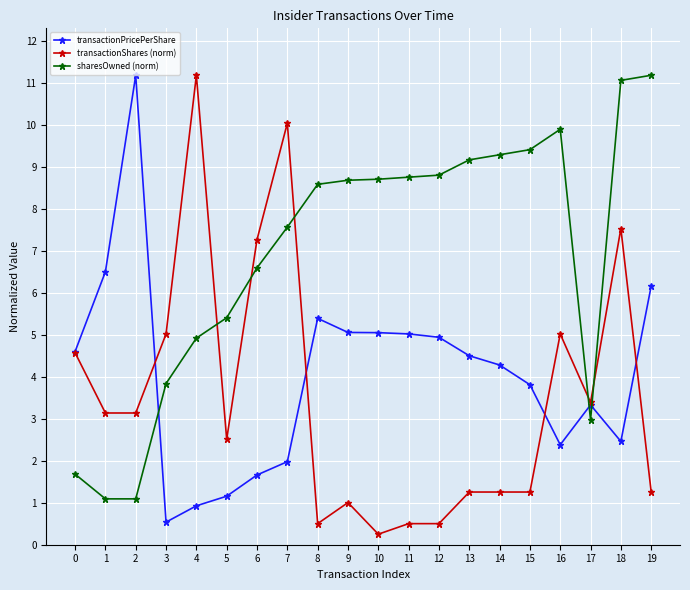

What is the smallest value displayed?

0.3